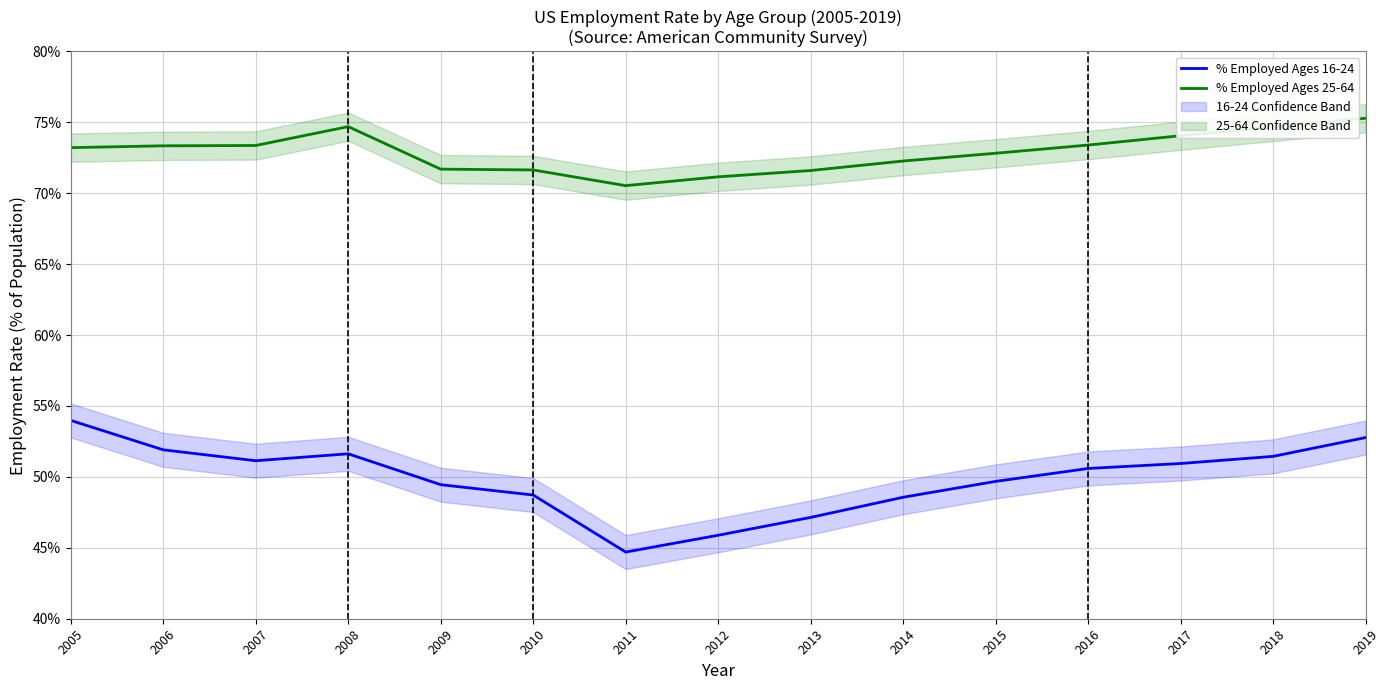

How many lines are shown in the chart?

2